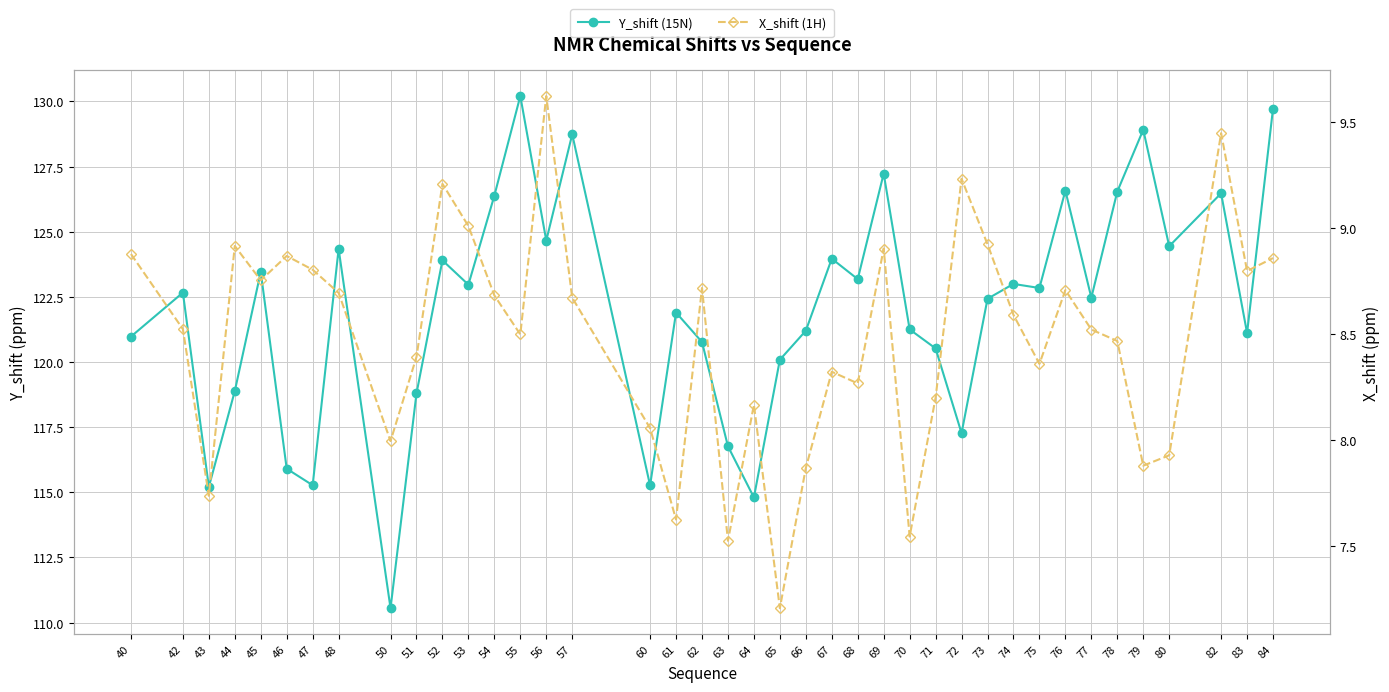

What are all the series names shown in the legend?

Y_shift (15N), X_shift (1H)